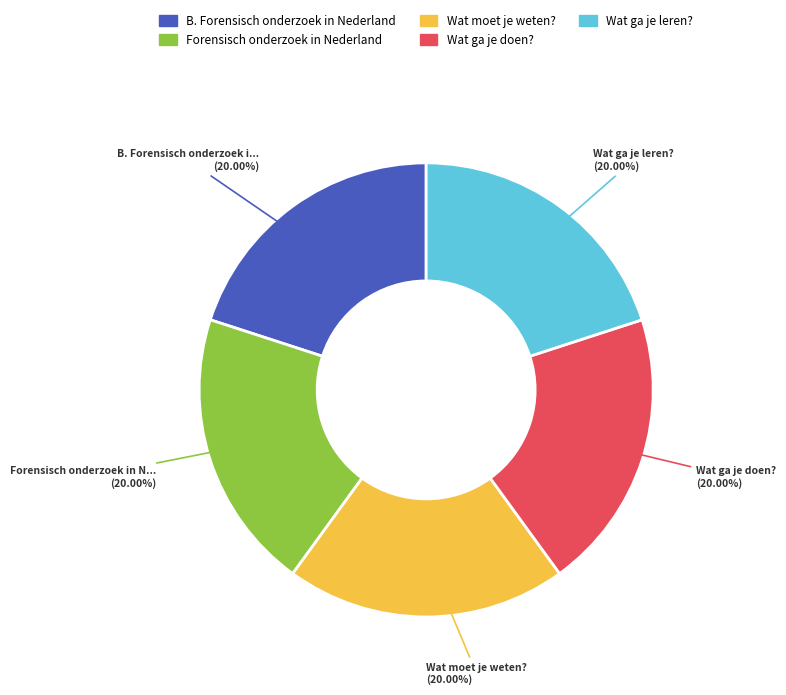

Combined, do Wat moet je weten? and Forensisch onderzoek in Nederland account for over 50%?

No